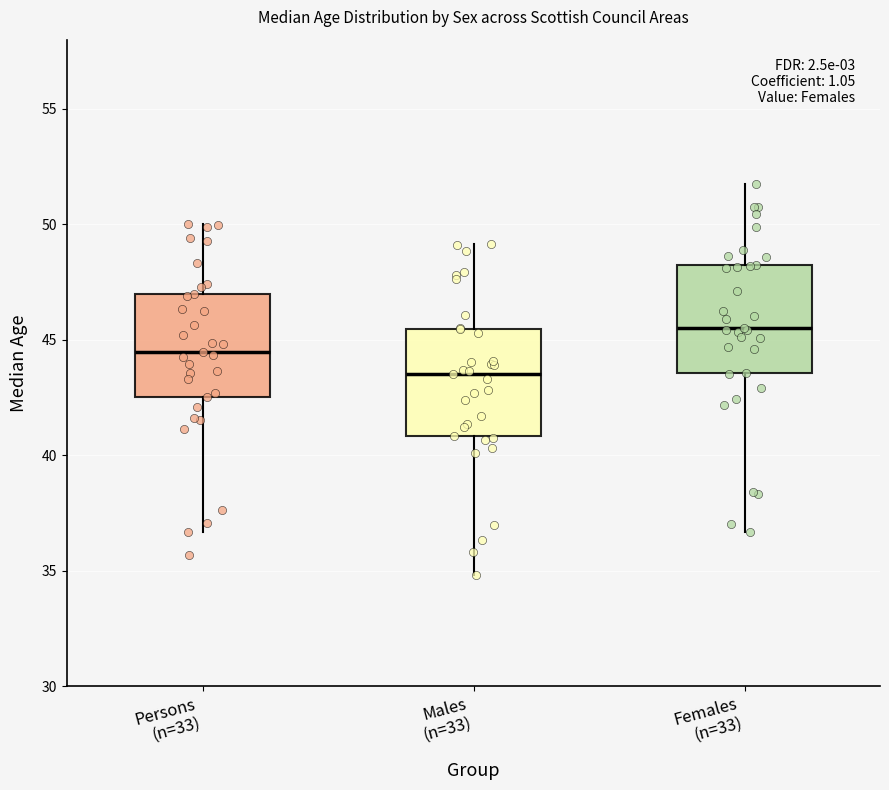

Reading left to right, transcribe this box plot: for each box, give where its median line is, the range the box spans, and where its two whiskers end, as read against the y-axis. The values are not printed on the chart, so give them approximately, as read against the axis.

Persons (n=33): median 44.5, box 42.5 to 47.0, whiskers 36.5 to 50.0
Males (n=33): median 43.5, box 41.0 to 45.5, whiskers 35.0 to 49.0
Females (n=33): median 45.5, box 43.5 to 48.5, whiskers 36.5 to 52.0